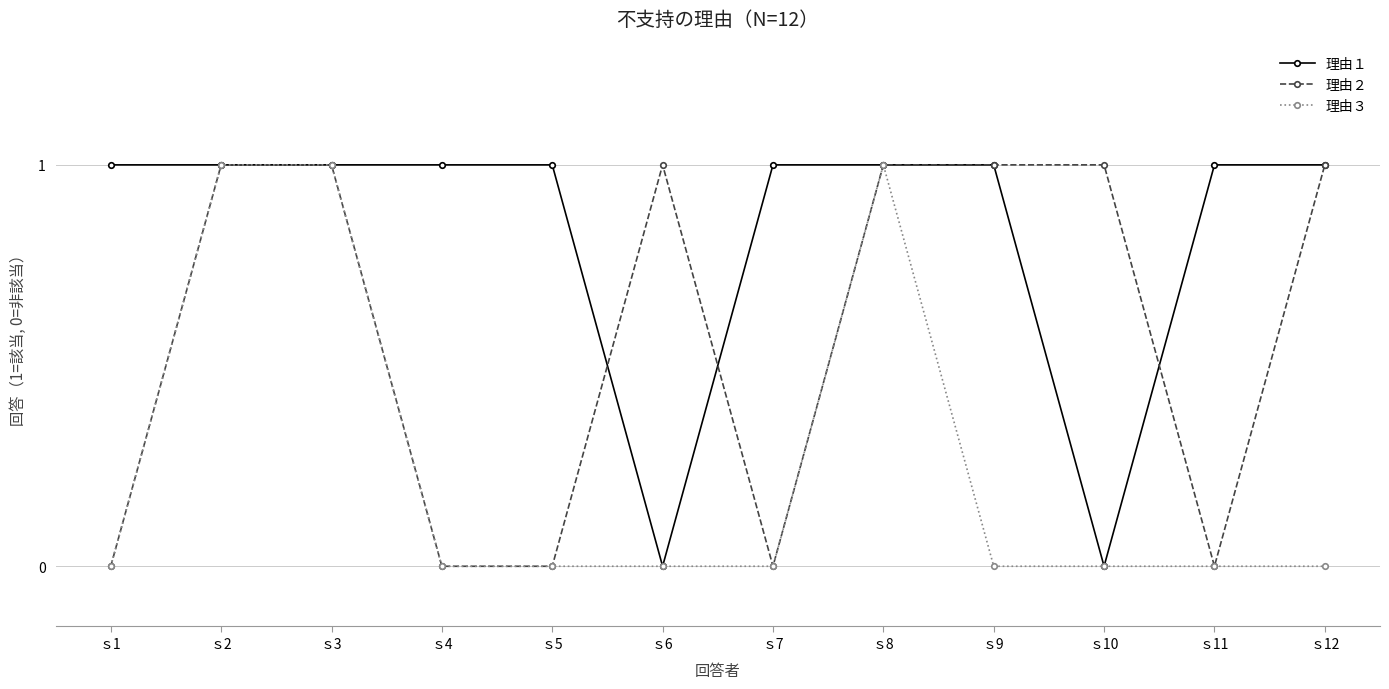

Rank the series by their average value, from lowest to highest.

理由３, 理由２, 理由１